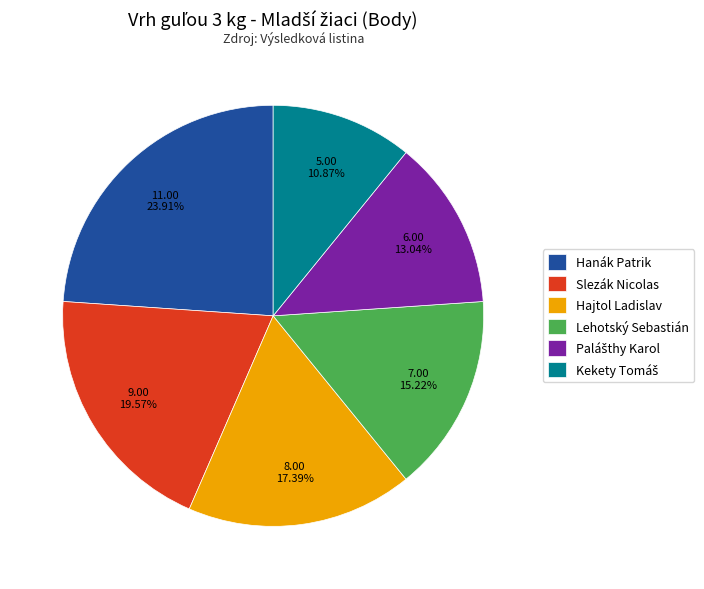

Which category has the biggest portion of the pie?

Hanák Patrik